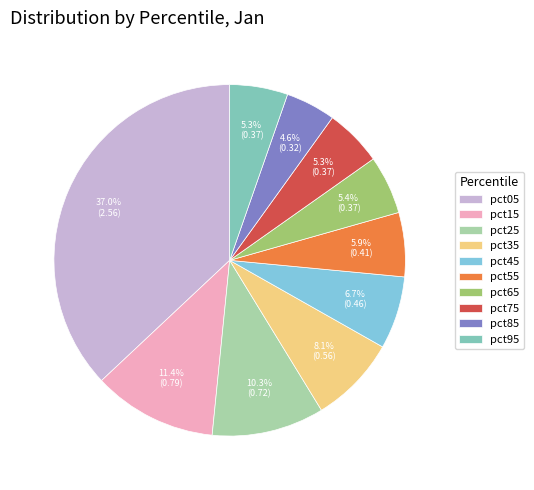

How much of the chart is everything except pct25?

89.7%